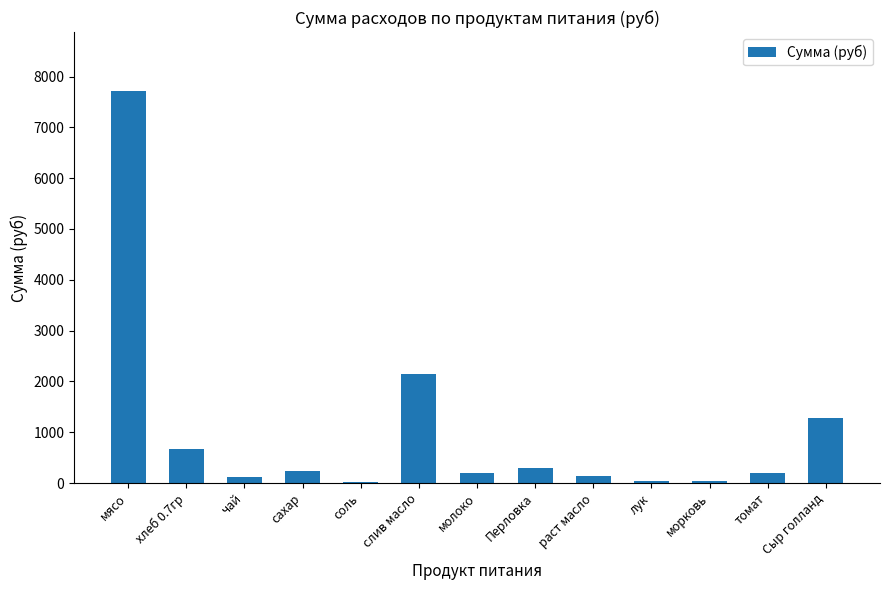

Are the bars grouped side by side (vs. stacked)?

No